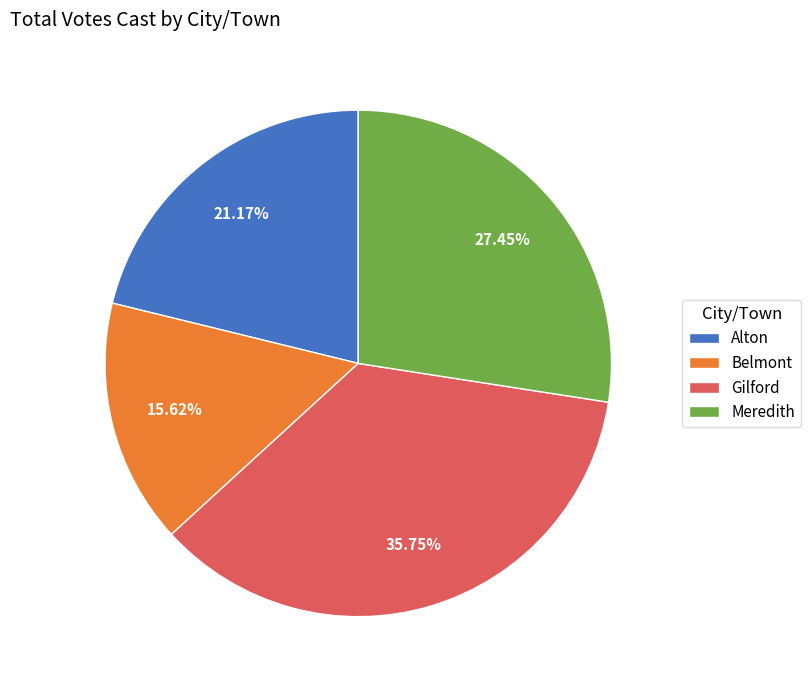

What is the largest slice in the pie chart?

Gilford